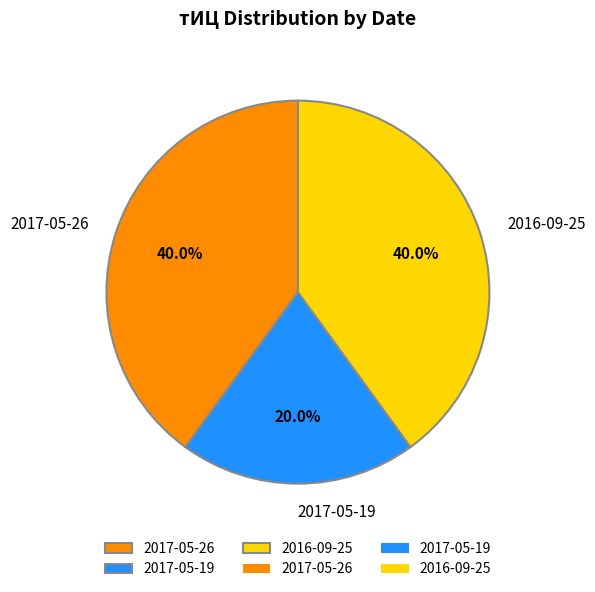

What is the smallest slice in the pie chart?

2017-05-19